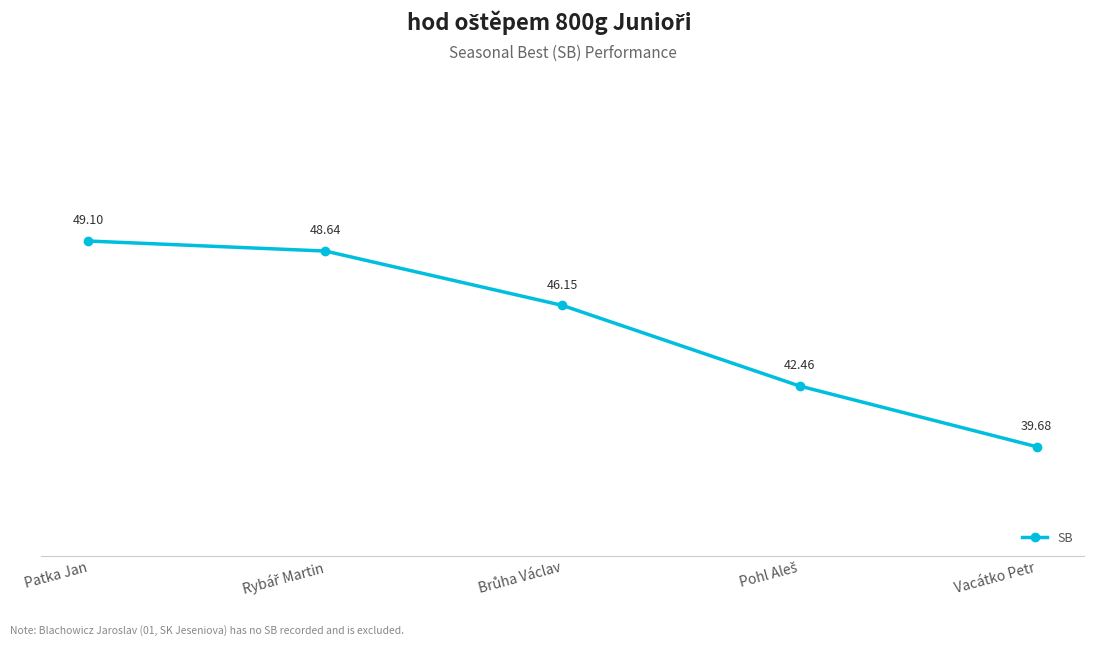

What is the label of the 5th point from the right?

Patka Jan